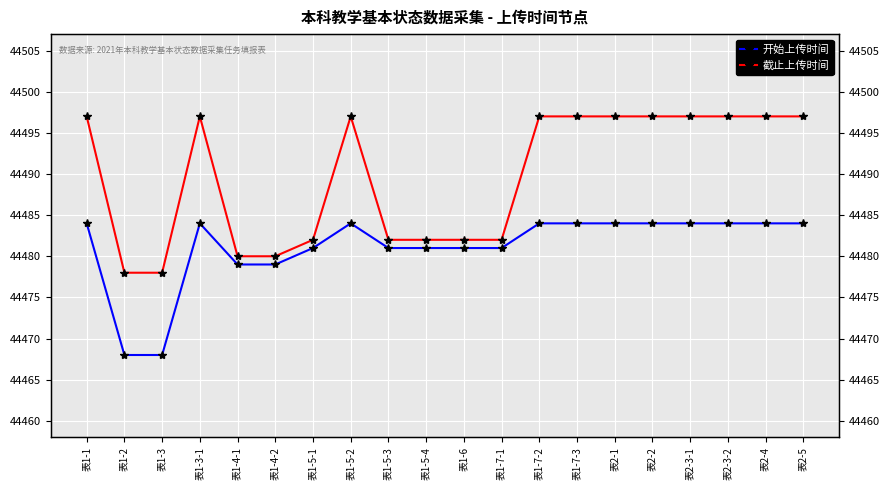

True or false: 截止上传时间 has more than 0 points higher than both neighbors.

True